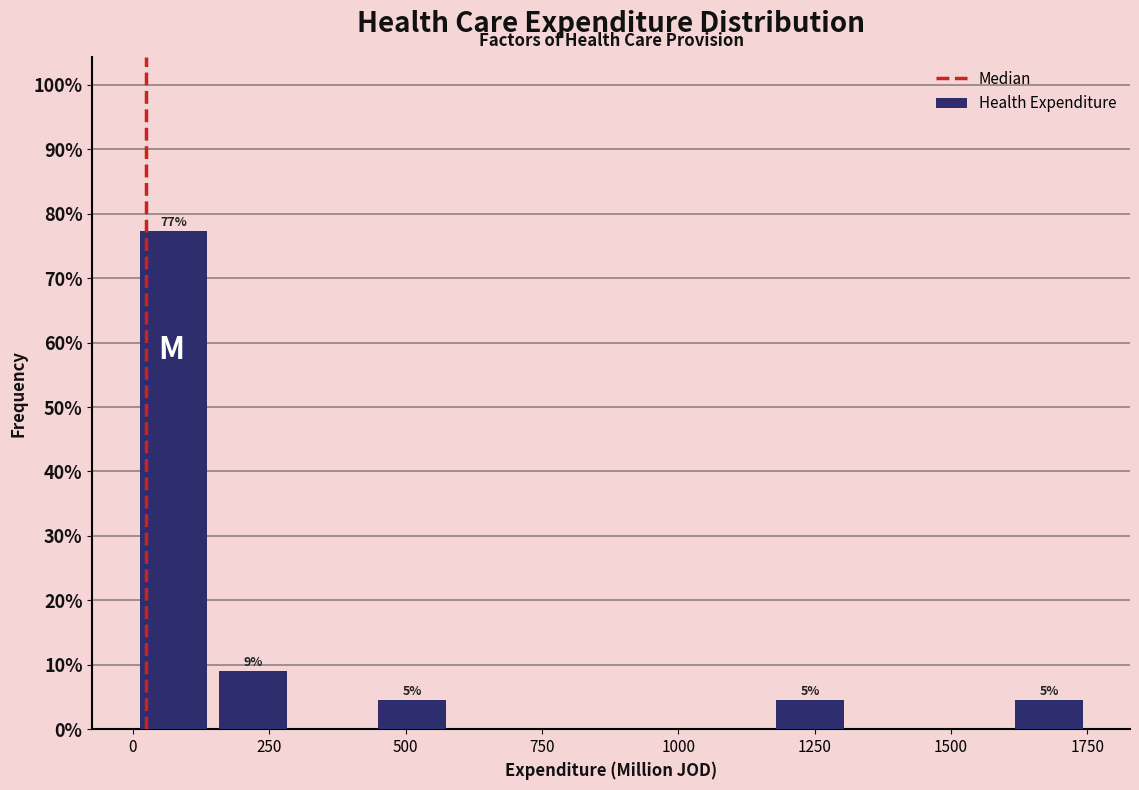

Read against the x-axis, roughly where is the centre of the tallest bar?

50